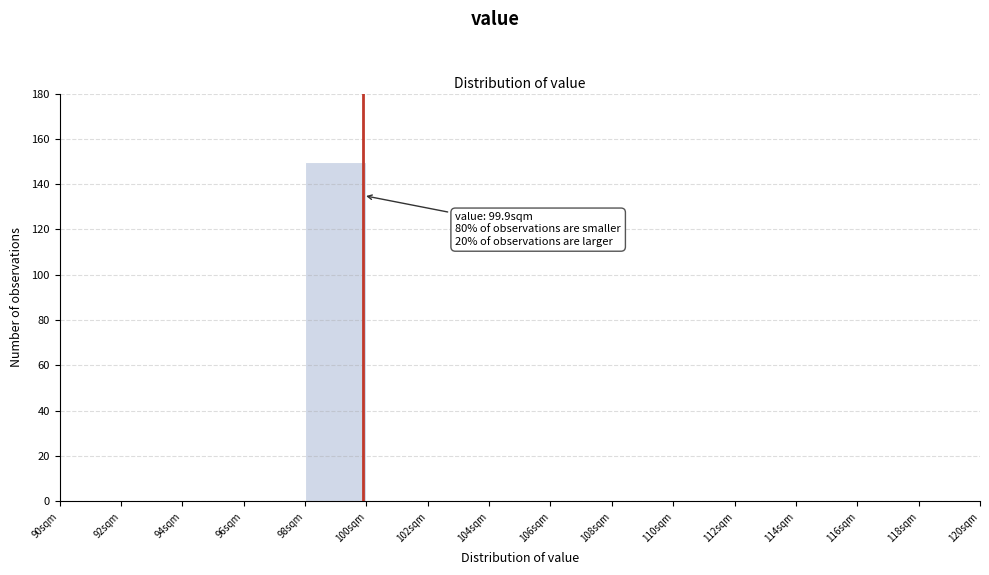

Which range on the x-axis has the tallest bar?

98 to 100